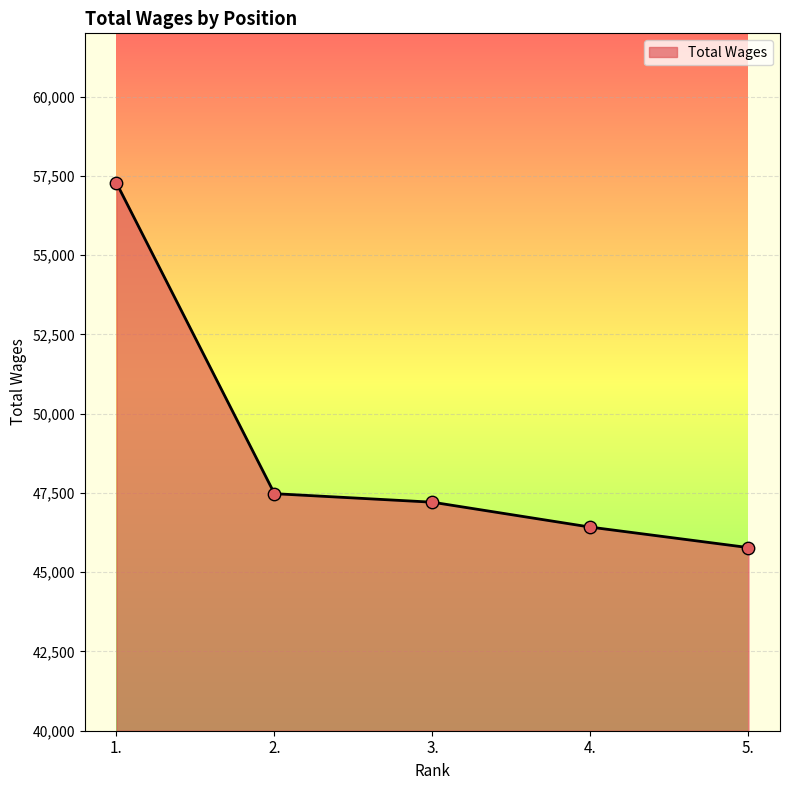

Which has a higher value, 4. or 3.?

3.